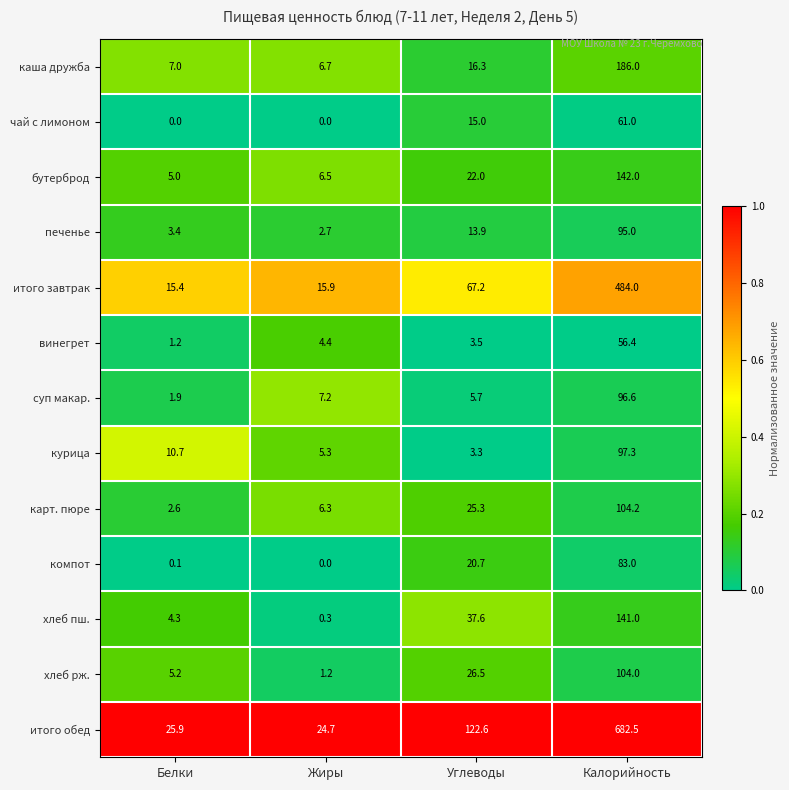

Rank the categories by хлеб пш. value from lowest to highest.

Жиры, Белки, Углеводы, Калорийность